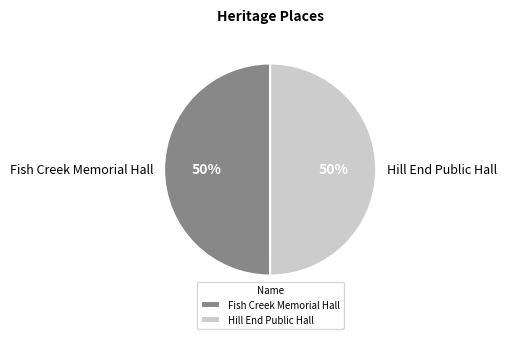

Approximately how many times larger is the value at Hill End Public Hall compared to Fish Creek Memorial Hall?

1.0